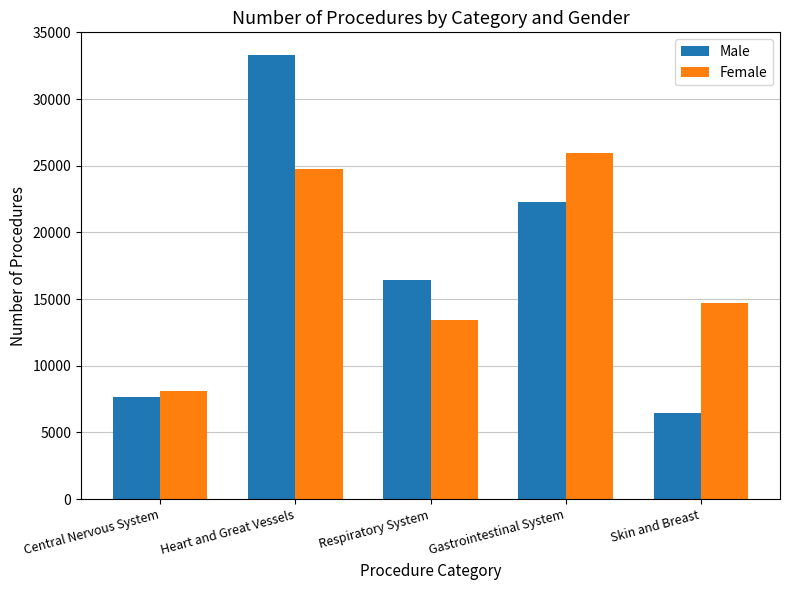

Reading left to right, what are all the values shown in this chart?

Male: 7638	33342	16421	22299	6473
Female: 8145	24738	13425	25988	14735